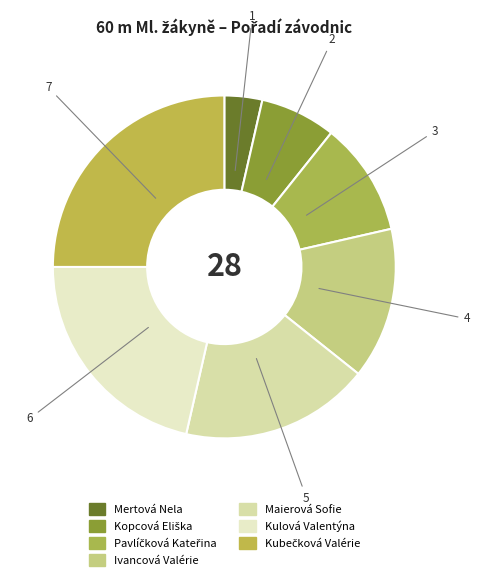

Which has a higher value, Kopcová Eliška or Maierová Sofie?

Maierová Sofie